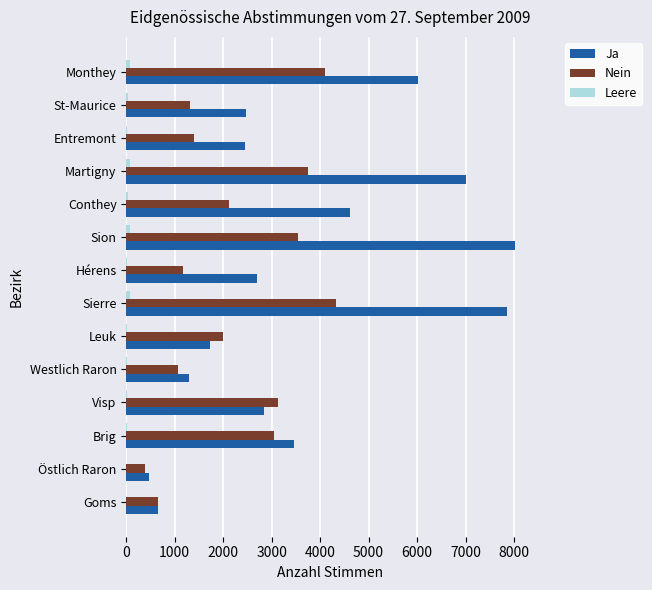

Which series changed the most between Sierre and Martigny?

Ja